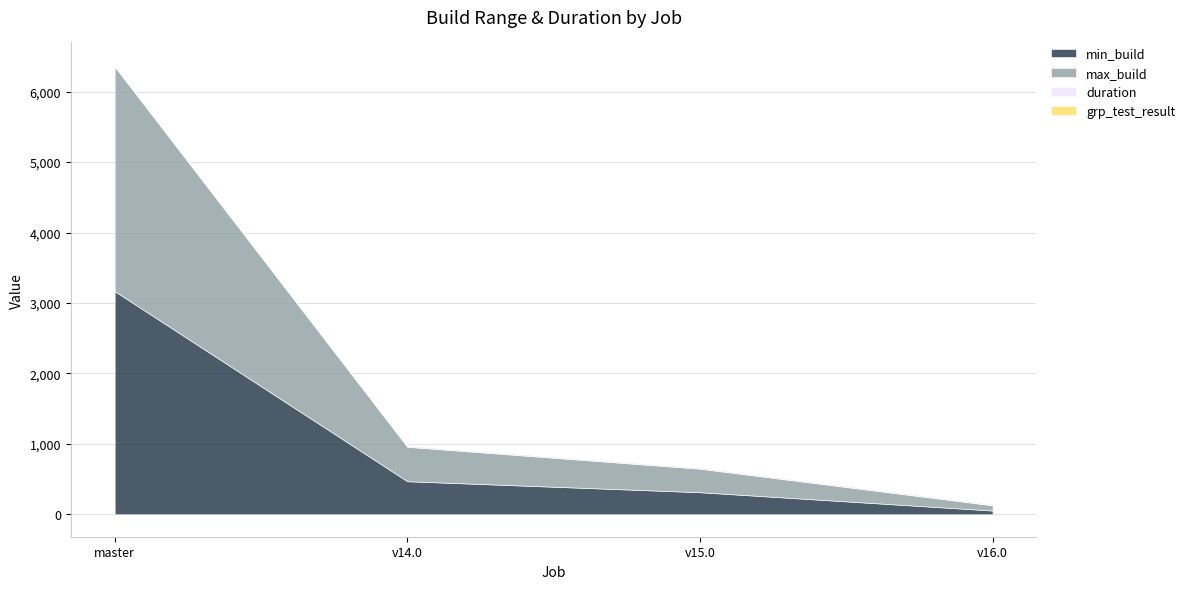

Which has a higher value, osm-stage_3-merge/v15.0 or osm-stage_3-merge/master?

osm-stage_3-merge/master